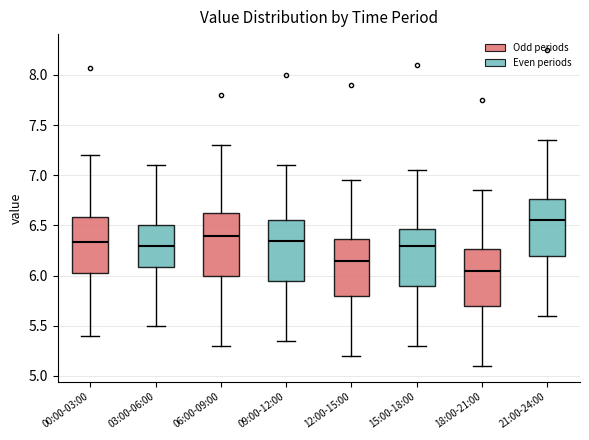

Which box has the highest median line?

21:00-24:00